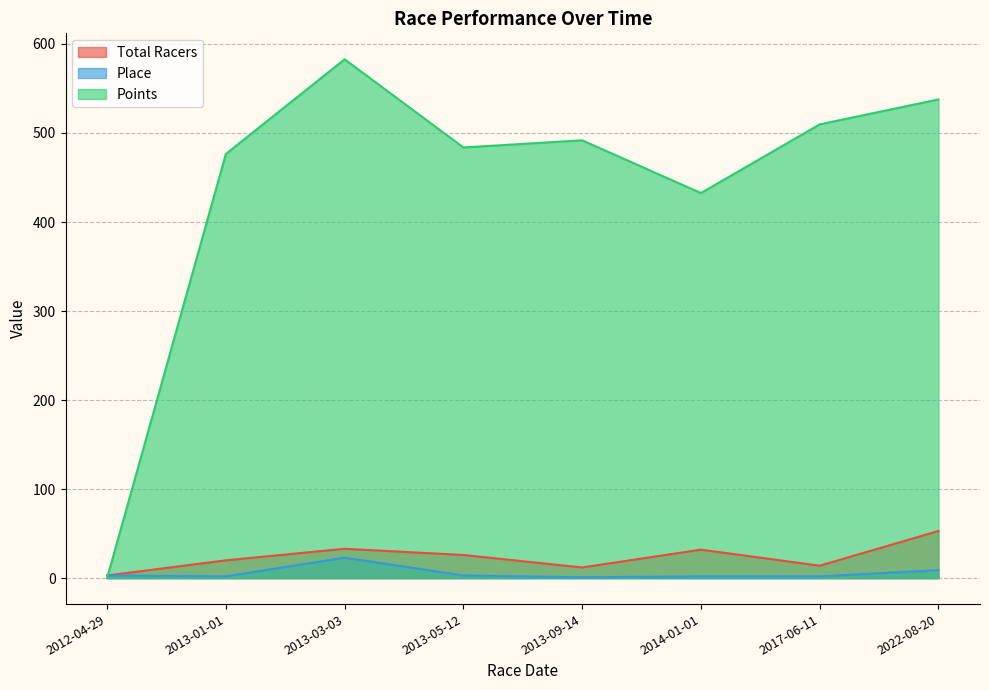

The value of Total Racers at 2017-06-11 is 19.5. True or false?

False